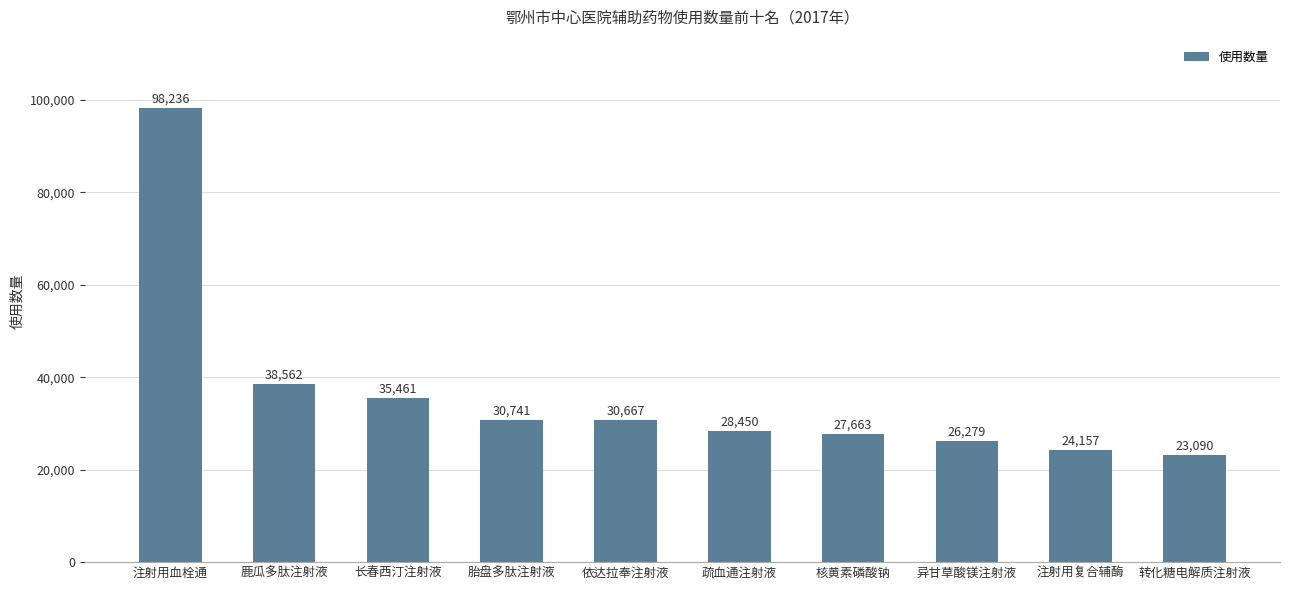

List the labels in order of value, smallest first.

转化糖电解质注射液, 注射用复合辅酶, 异甘草酸镁注射液, 核黄素磷酸钠, 疏血通注射液, 依达拉奉注射液, 胎盘多肽注射液, 长春西汀注射液, 鹿瓜多肽注射液, 注射用血栓通